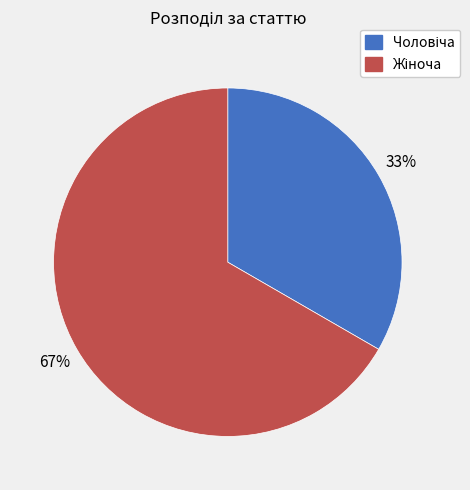

To the nearest percent, what is the average slice percentage?

50%